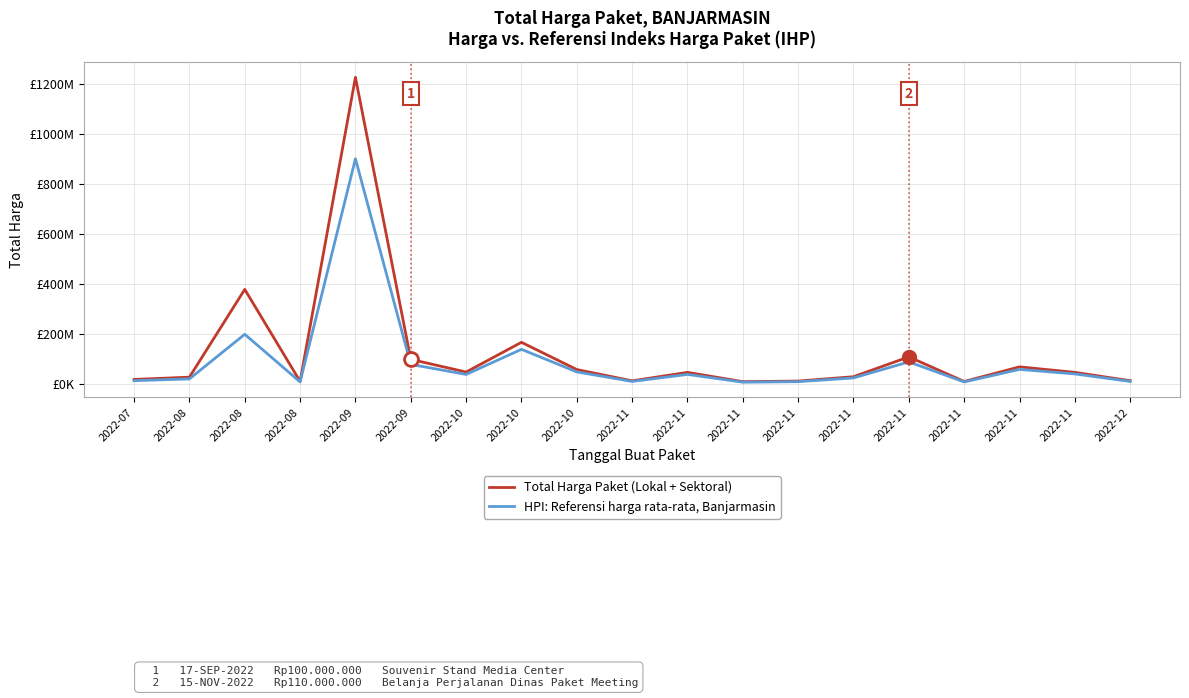

What are all the series names shown in the legend?

Total Harga Paket (Lokal + Sektoral), HPI: Referensi harga rata-rata, Banjarmasin